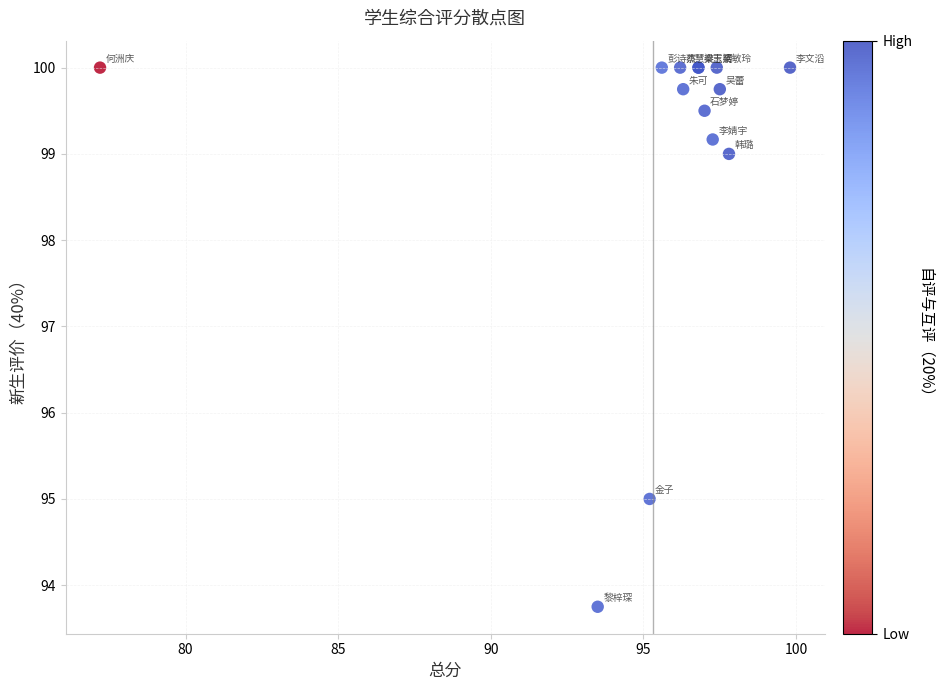

What Y value in the scatter plot is closest to 96?

95.0